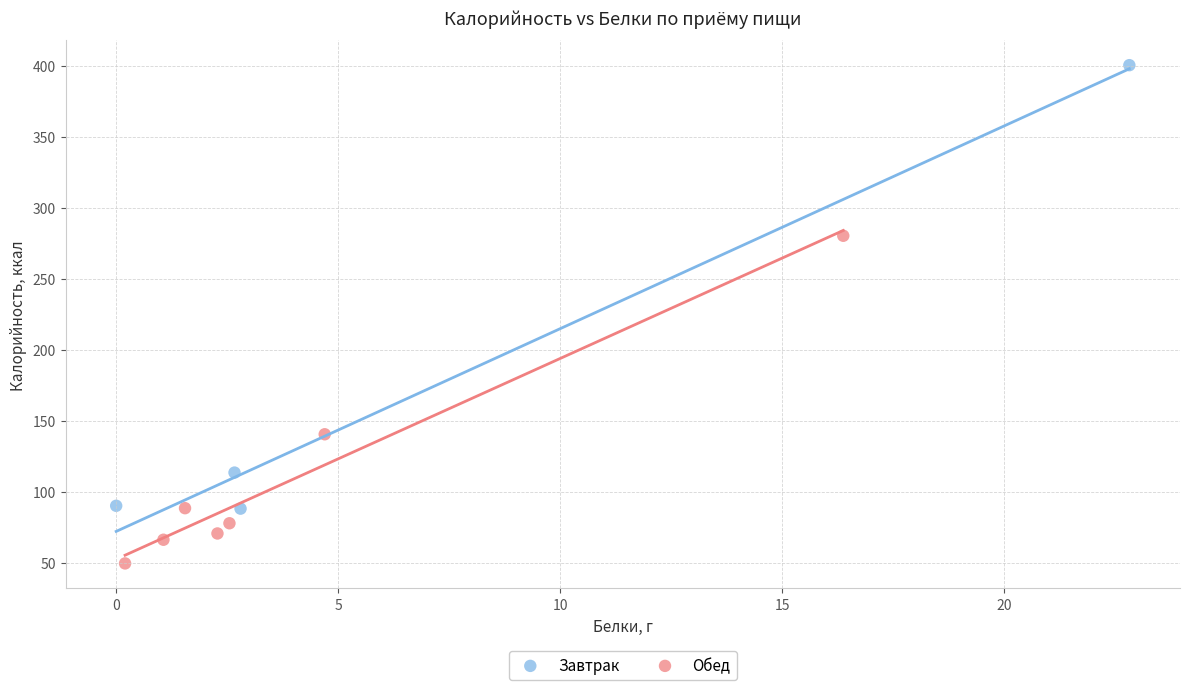

Which series contains the lowest Y value?

Обед